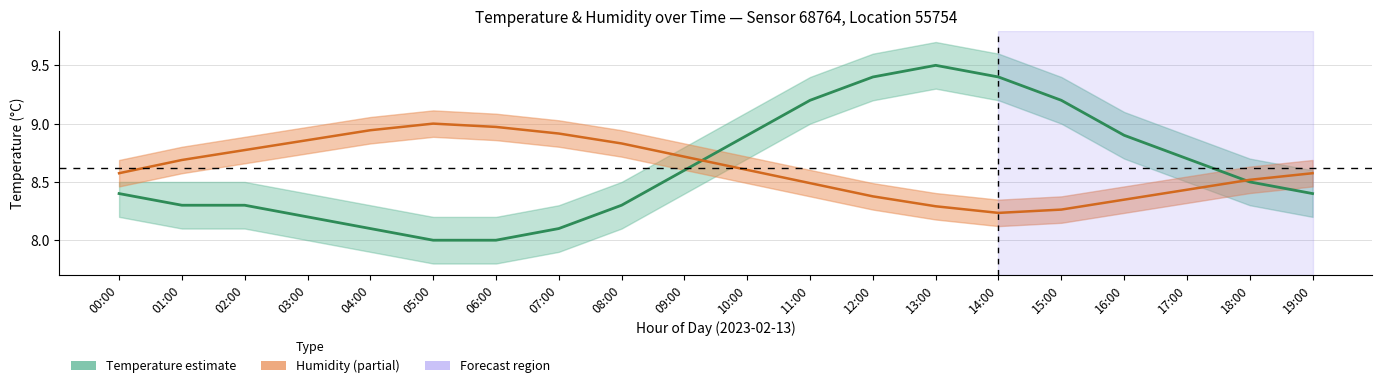

Which series has the largest total across all categories?

temperature